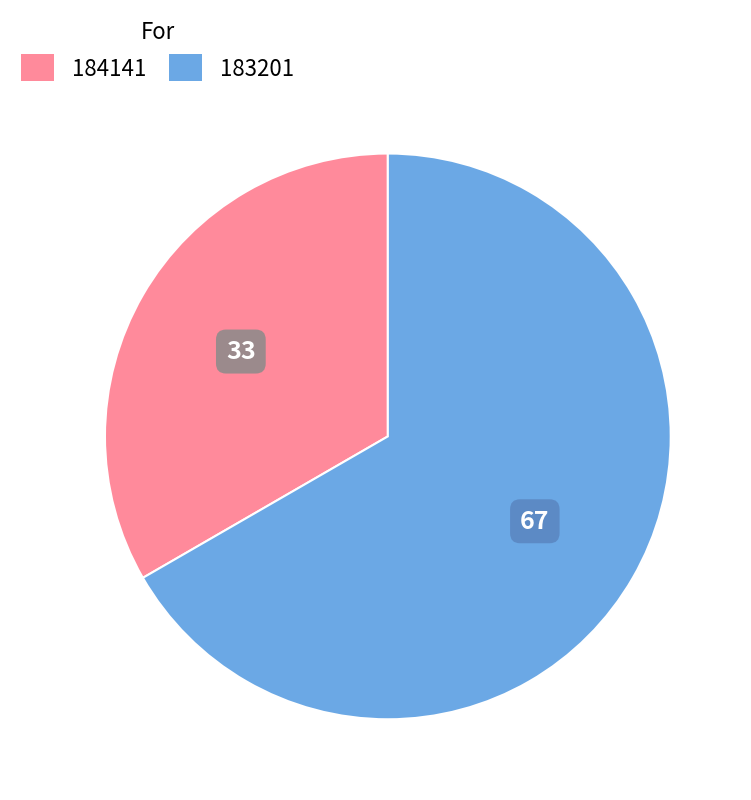

Which has a higher value, 184141 or 183201?

183201